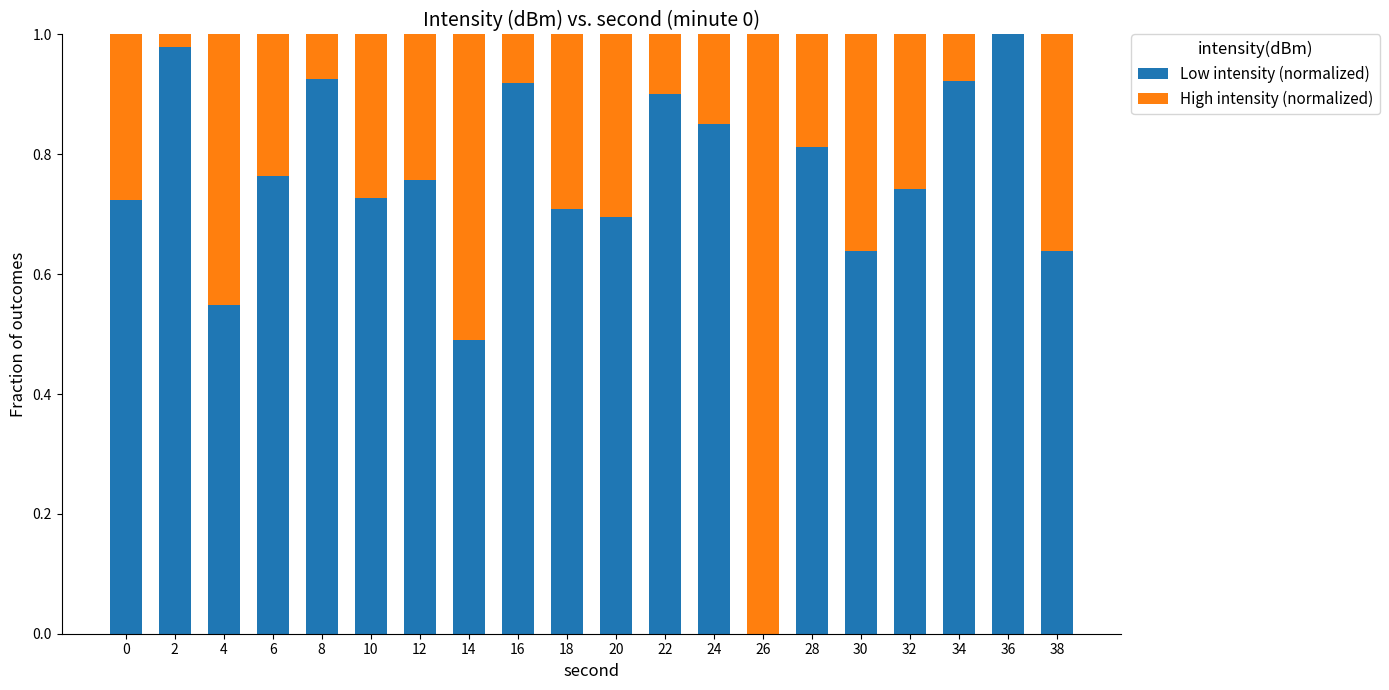

Which category has the highest value in the Low intensity (normalized) series?

36